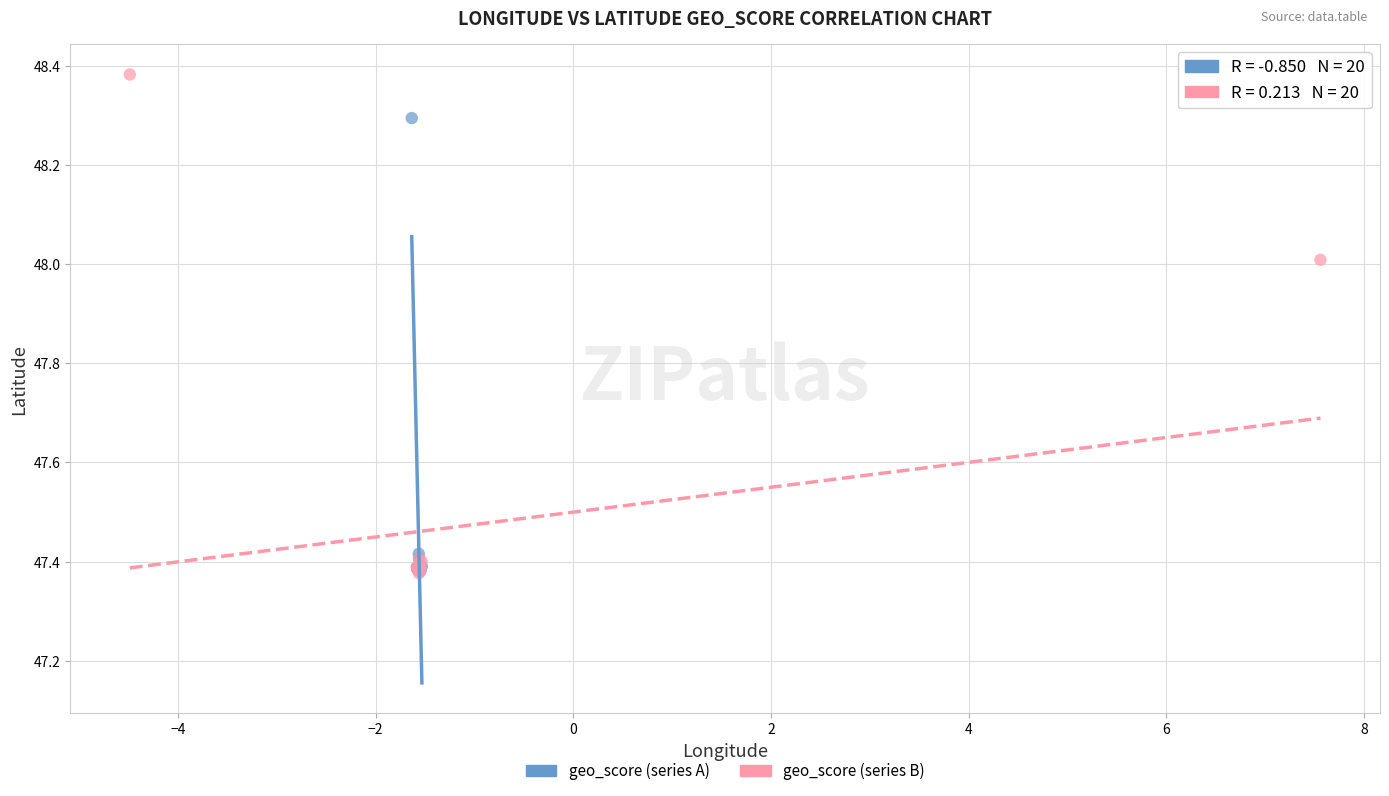

Which series reaches the maximum Y coordinate?

geo_score (series B)